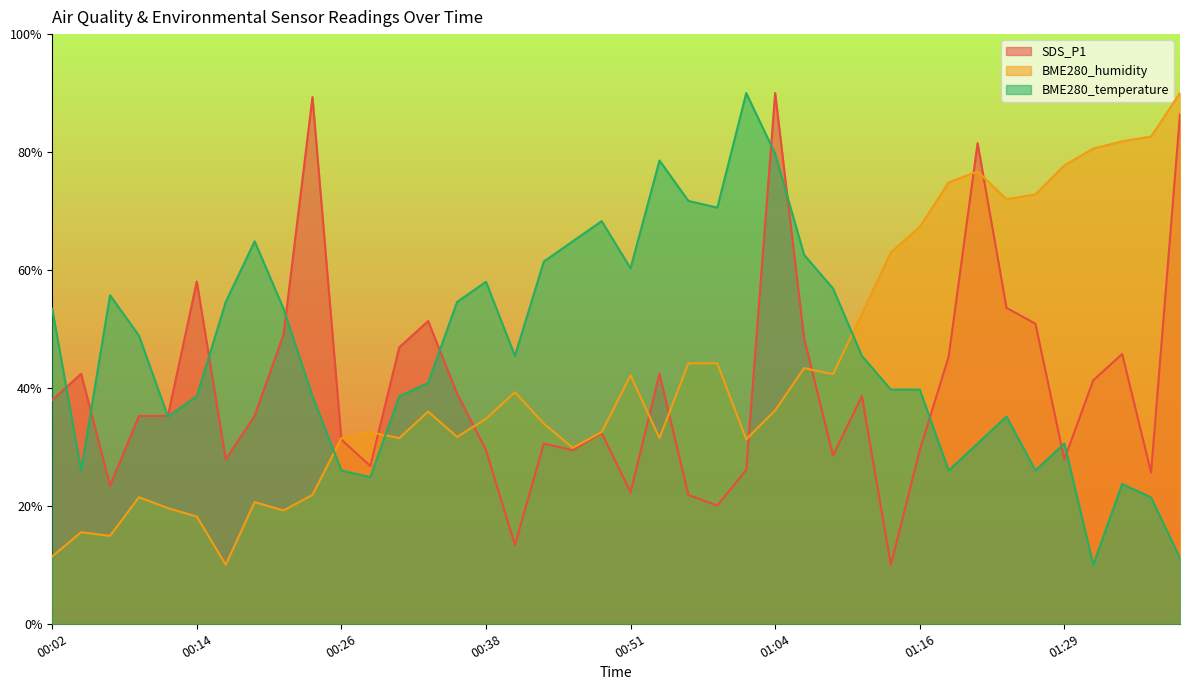

Reading left to right, transcribe all the data shown in this chart.

SDS_P1: 00:02=37.9	00:04=42.4	00:07=23.4	00:09=35.3	00:12=35.3	00:14=58.0	00:17=27.9	00:19=35.3	00:21=49.1	00:24=89.3	00:26=31.2	00:29=26.8	00:31=46.9	00:34=51.3	00:36=39.1	00:38=29.4	00:41=13.4	00:43=30.6	00:46=29.4	00:49=32.3	00:51=22.3	00:54=42.4	00:56=21.8	00:59=20.1	01:01=26.1	01:04=90.0	01:06=48.4	01:09=28.5	01:11=38.6	01:13=10.0	01:16=29.4	01:18=45.3	01:21=81.5	01:24=53.6	01:26=50.9	01:29=27.9	01:31=41.3	01:34=45.8	01:37=25.6	01:40=86.4
BME280_humidity: 00:02=11.4	00:04=15.5	00:07=14.9	00:09=21.5	00:12=19.6	00:14=18.2	00:17=10.0	00:19=20.6	00:21=19.2	00:24=21.9	00:26=31.5	00:29=32.5	00:31=31.5	00:34=36.0	00:36=31.7	00:38=34.8	00:41=39.3	00:43=33.9	00:46=29.8	00:49=32.5	00:51=42.1	00:54=31.5	00:56=44.2	00:59=44.2	01:01=31.3	01:04=36.2	01:06=43.4	01:09=42.3	01:11=52.6	01:13=63.0	01:16=67.3	01:18=74.9	01:21=76.7	01:24=72.0	01:26=72.8	01:29=77.7	01:31=80.6	01:34=81.8	01:37=82.6	01:40=90.0
BME280_temperature: 00:02=53.4	00:04=26.0	00:07=55.7	00:09=48.9	00:12=35.1	00:14=38.6	00:17=54.6	00:19=64.9	00:21=53.4	00:24=38.6	00:26=26.0	00:29=24.9	00:31=38.6	00:34=40.9	00:36=54.6	00:38=58.0	00:41=45.4	00:43=61.4	00:46=64.9	00:49=68.3	00:51=60.3	00:54=78.6	00:56=71.7	00:59=70.6	01:01=90.0	01:04=79.7	01:06=62.6	01:09=56.9	01:11=45.4	01:13=39.7	01:16=39.7	01:18=26.0	01:21=30.6	01:24=35.1	01:26=26.0	01:29=30.6	01:31=10.0	01:34=23.7	01:37=21.4	01:40=11.1